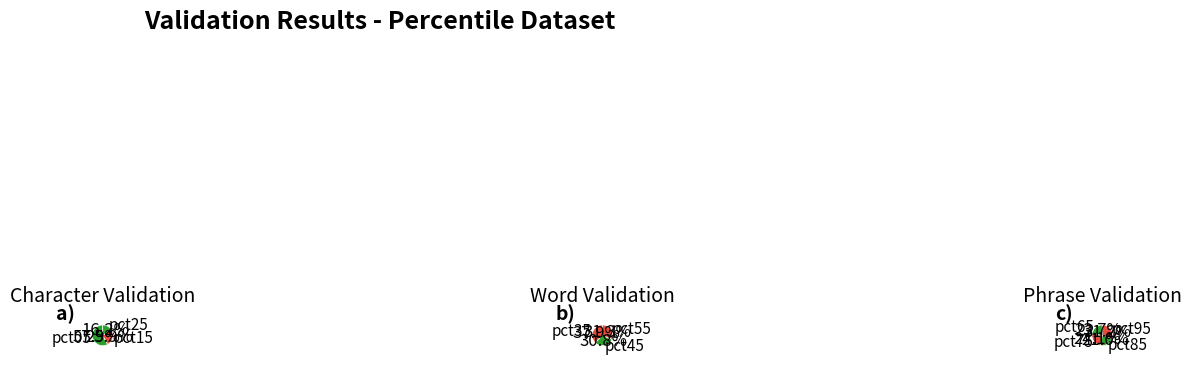

Combined, do pct75 and pct85 account for over 50%?

No